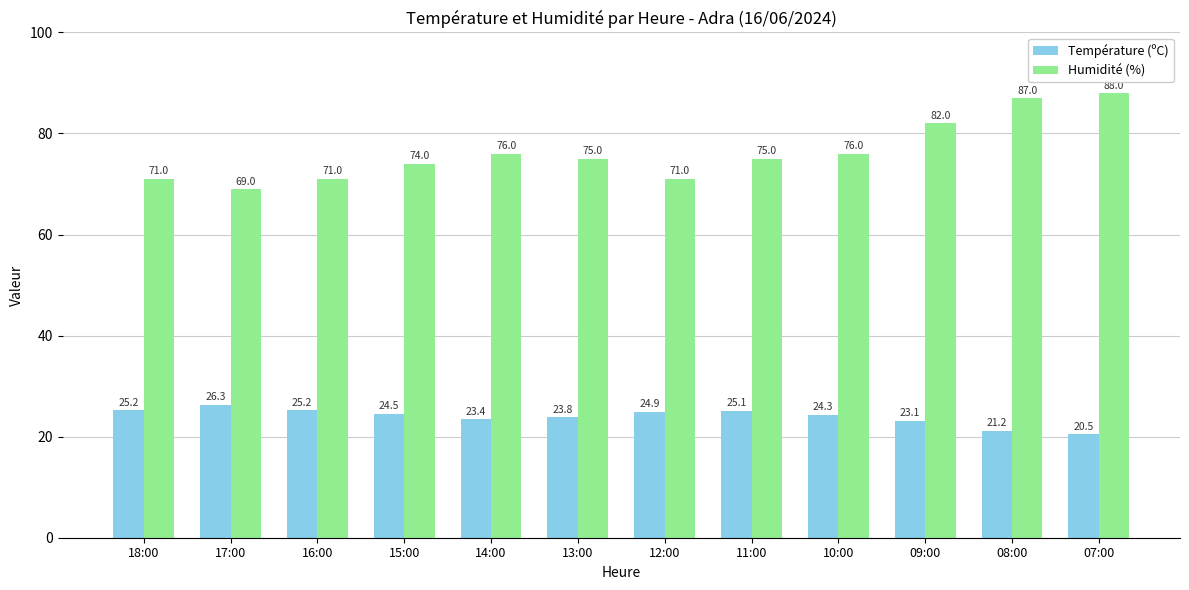

What is the difference between the Humidité (%) values at 10:00 and 12:00?

5.0